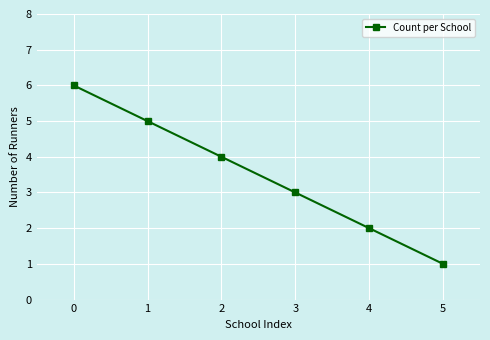

List the labels in order of value, smallest first.

5, 4, 3, 2, 1, 0